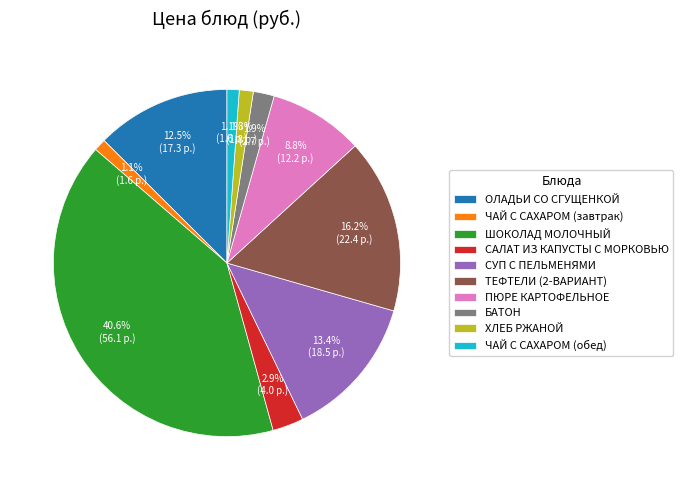

Combined, do ЧАЙ С САХАРОМ (завтрак) and САЛАТ ИЗ КАПУСТЫ С МОРКОВЬЮ account for over 50%?

No